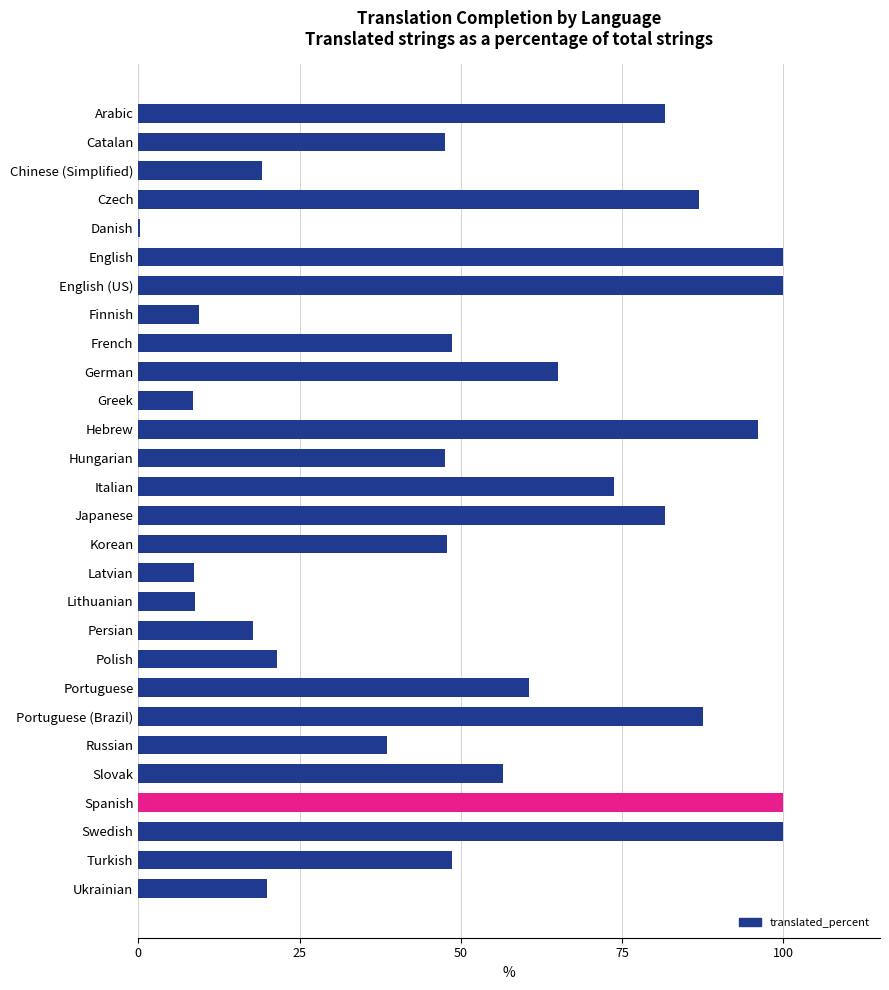

The chart shows a value of 156.4 at Swedish. True or false?

False